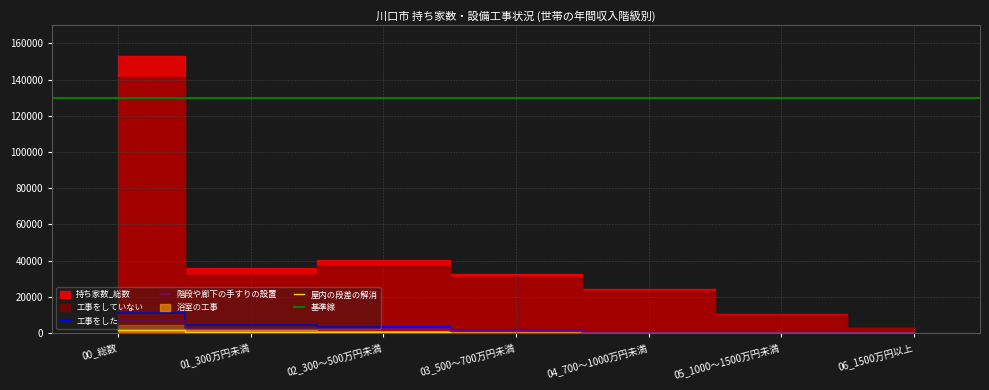

What is the difference between the 屋内の段差の解消 values at 01_300万円未満 and 02_300～500万円未満?

200